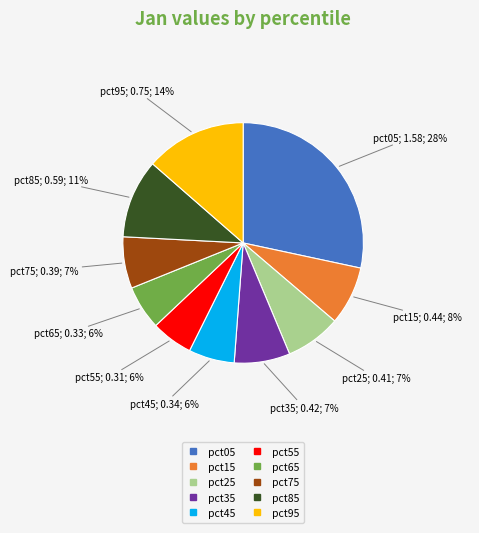

Does any single category account for the majority?

No